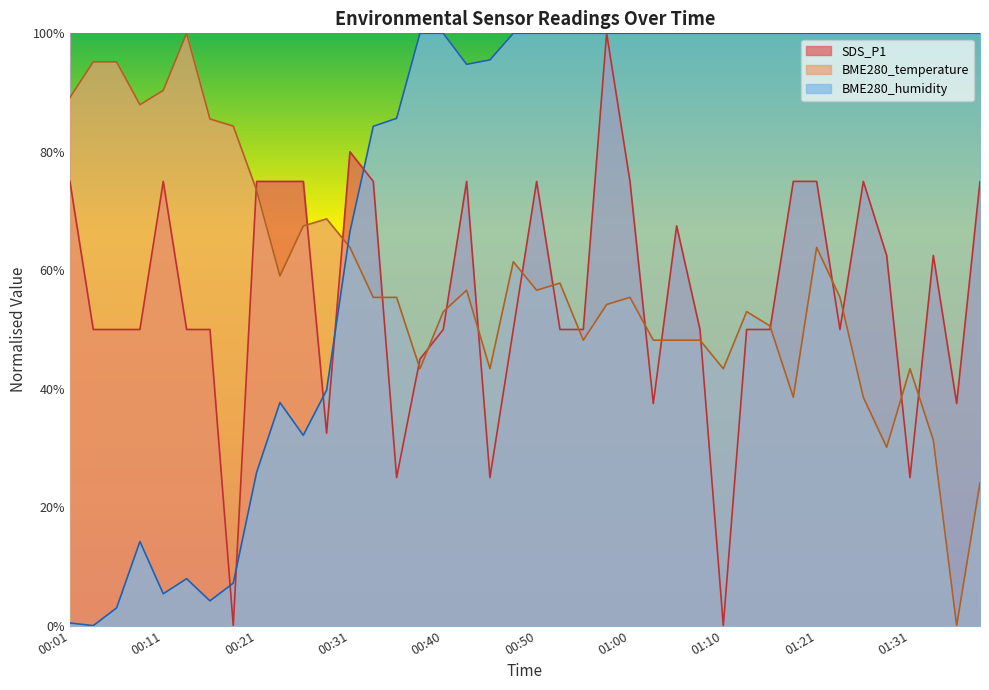

Rank the categories by SDS_P1 value from highest to lowest.

00:58, 00:31, 00:01, 00:11, 00:21, 00:23, 00:26, 00:33, 00:43, 00:50, 01:00, 01:18, 01:21, 01:26, 01:39, 01:05, 01:29, 01:34, 00:04, 00:06, 00:09, 00:13, 00:16, 00:40, 00:48, 00:53, 00:55, 01:08, 01:13, 01:15, 01:24, 00:38, 01:03, 01:36, 00:28, 00:35, 00:45, 01:31, 00:18, 01:10